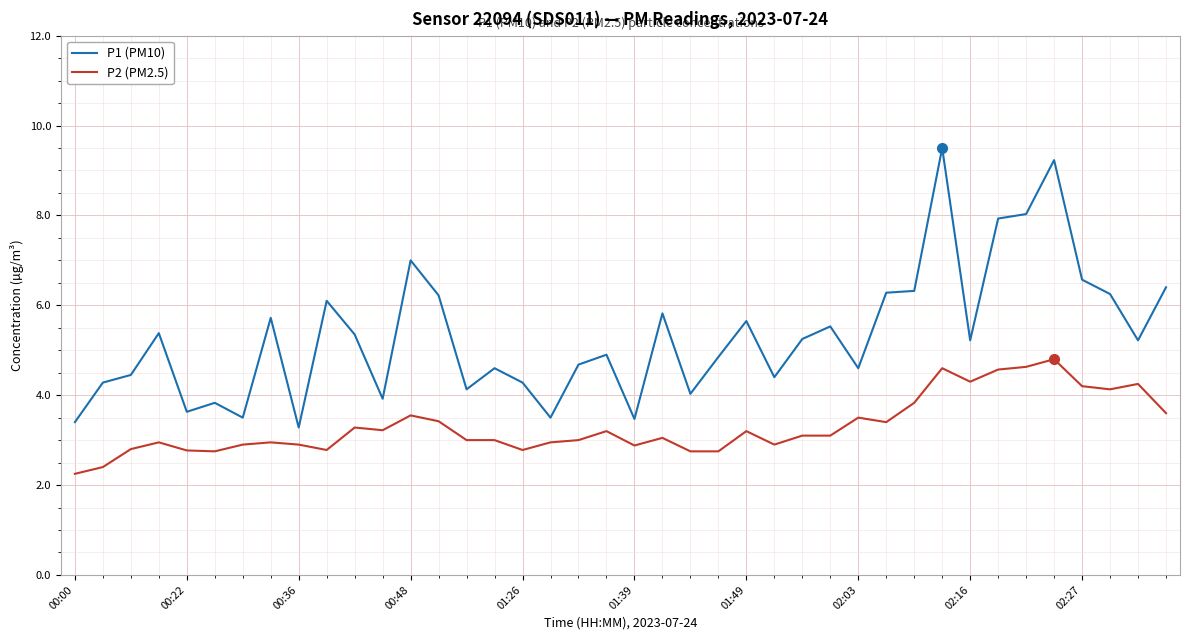

Rank the series by their average value, from highest to lowest.

P1 (PM10), P2 (PM2.5)